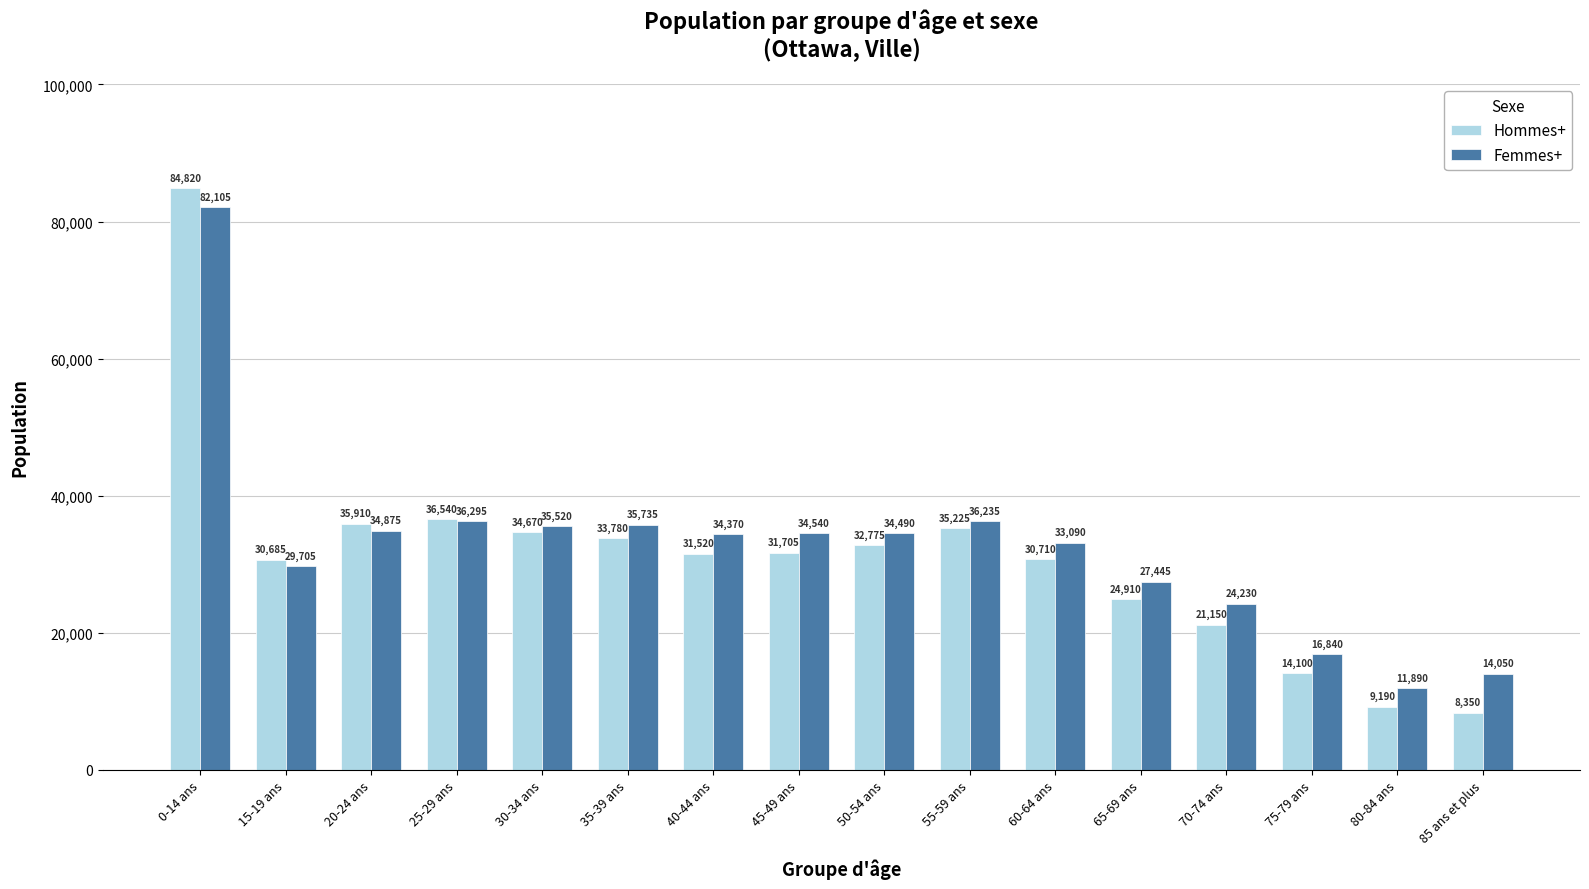

Count the number of data series in this chart.

2